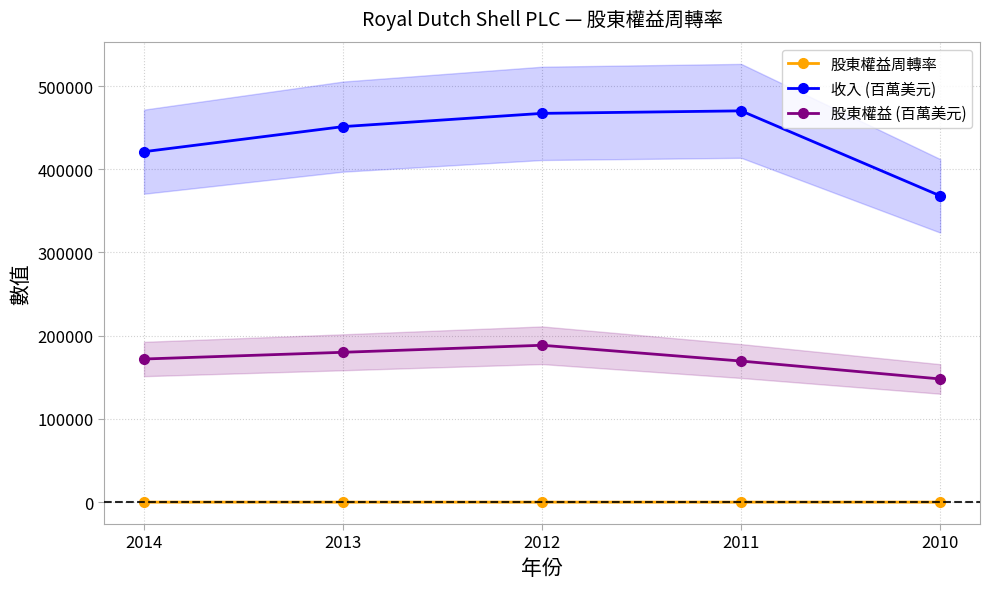

What are all the series names shown in the legend?

股東權益周轉率, 收入 (百萬美元), 股東權益 (百萬美元)